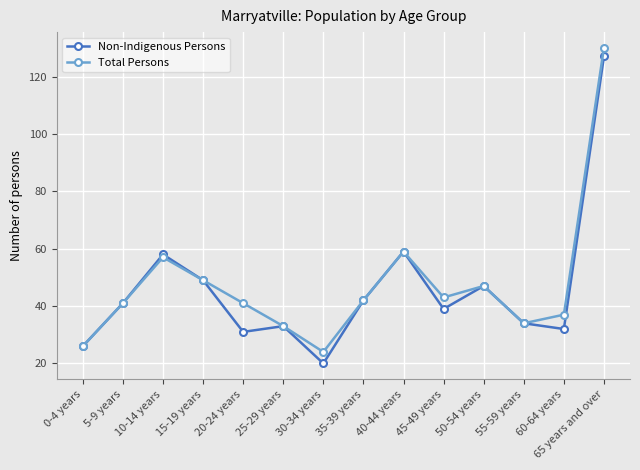

At which label does Total Persons first exceed 42?

10-14 years